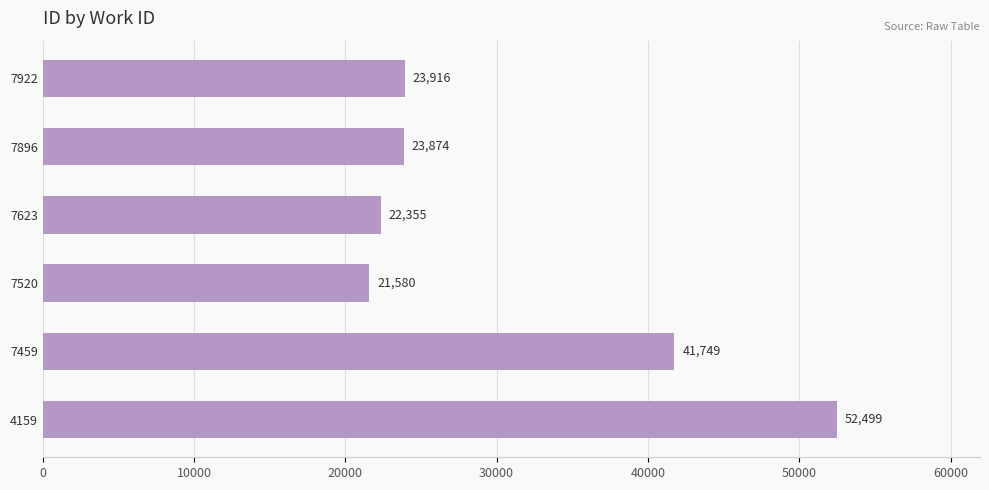

What is the average value?

30996